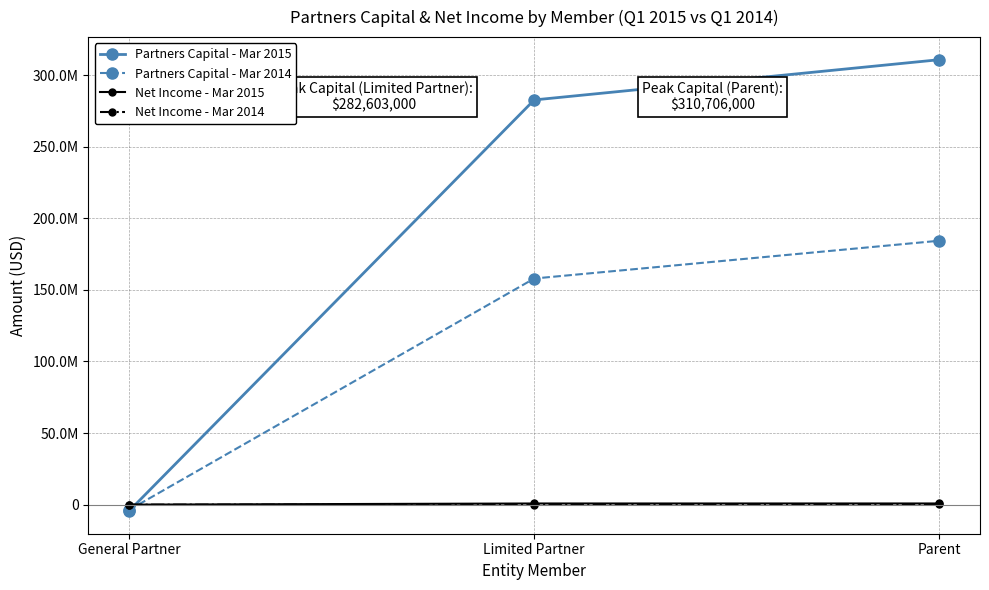

How many Partners Capital - Mar 2014 values are between -3747000 and 184303000?

3